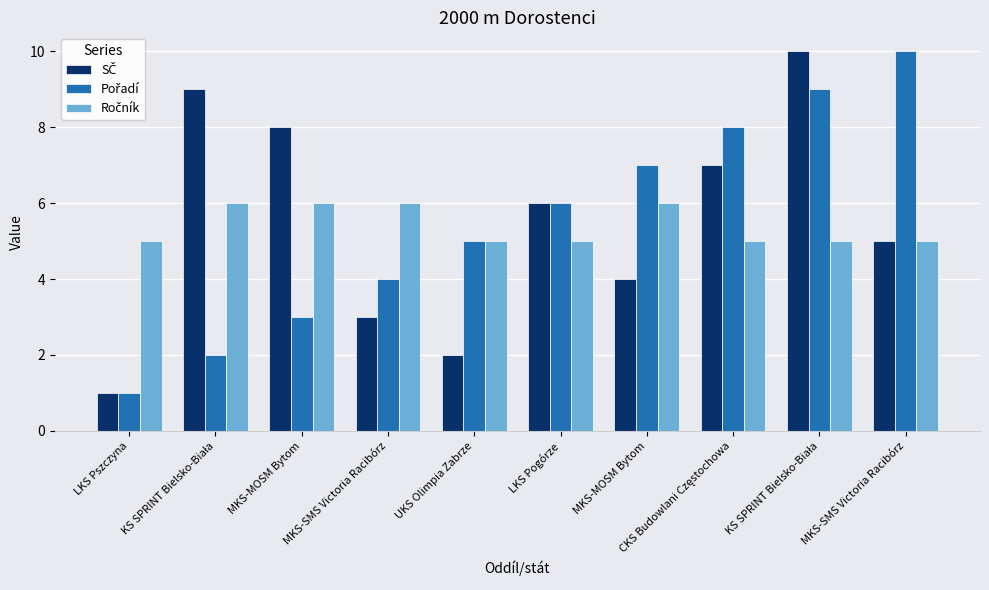

Which series has the largest range (max minus min)?

SČ